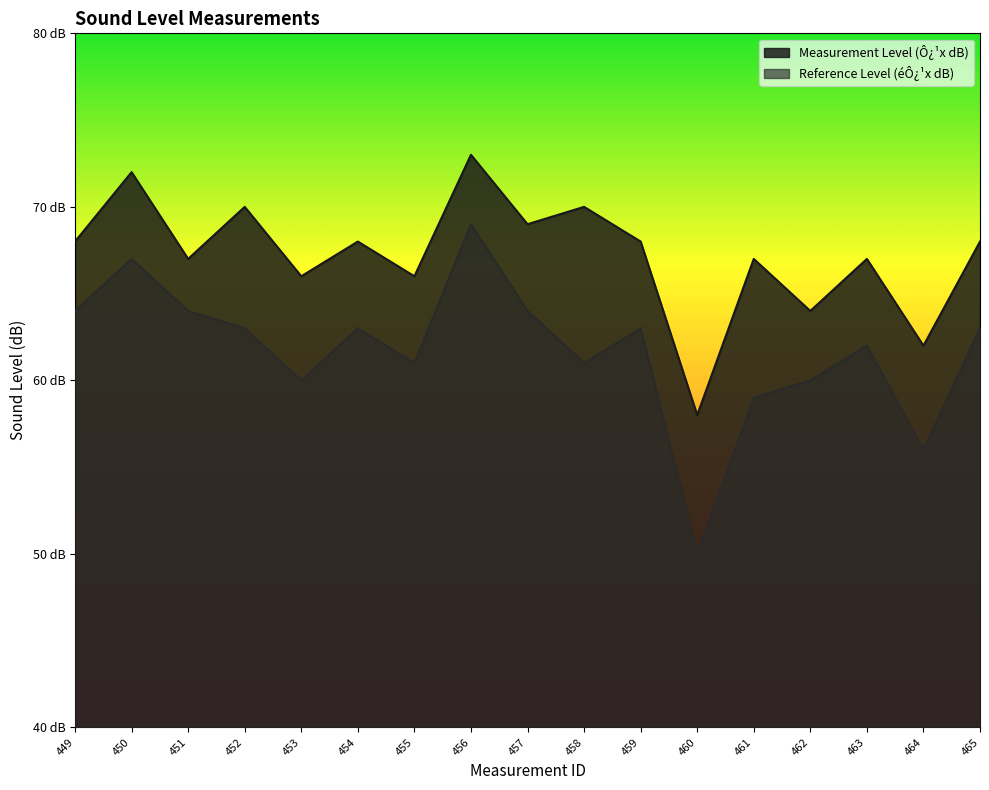

True or false: Reference Level (éÔ¿¹x dB) and Measurement Level (Ô¿¹x dB) intersect in this chart.

False